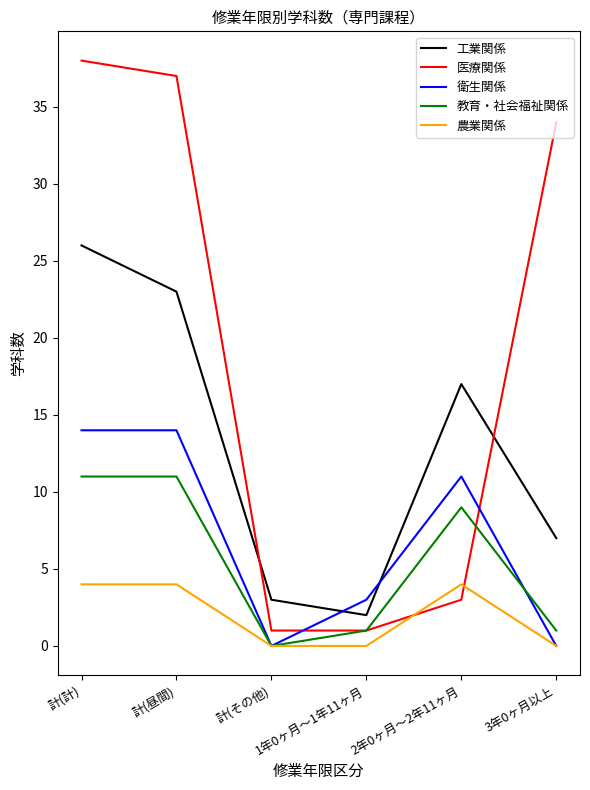

Reading left to right, transcribe all the data shown in this chart.

工業関係: 26	23	3	2	17	7
医療関係: 38	37	1	1	3	34
衛生関係: 14	14	0	3	11	0
教育・社会福祉関係: 11	11	0	1	9	1
農業関係: 4	4	0	0	4	0